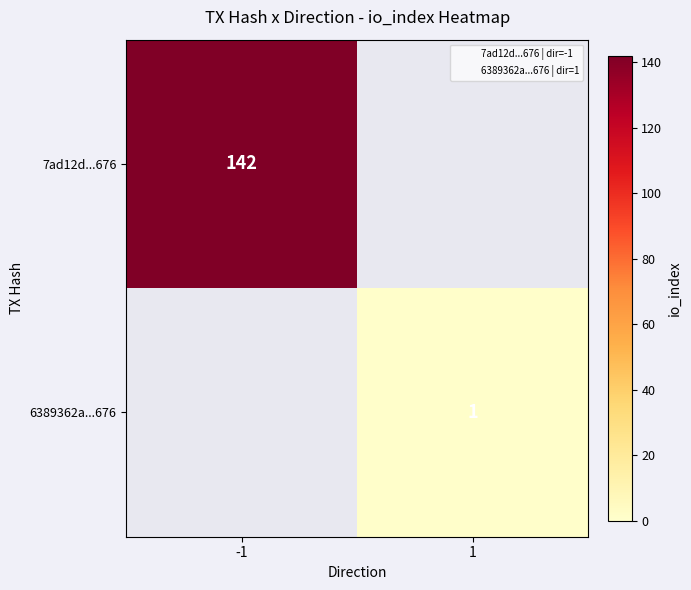

Read the 7ad12d...676 value at -1.

142.0